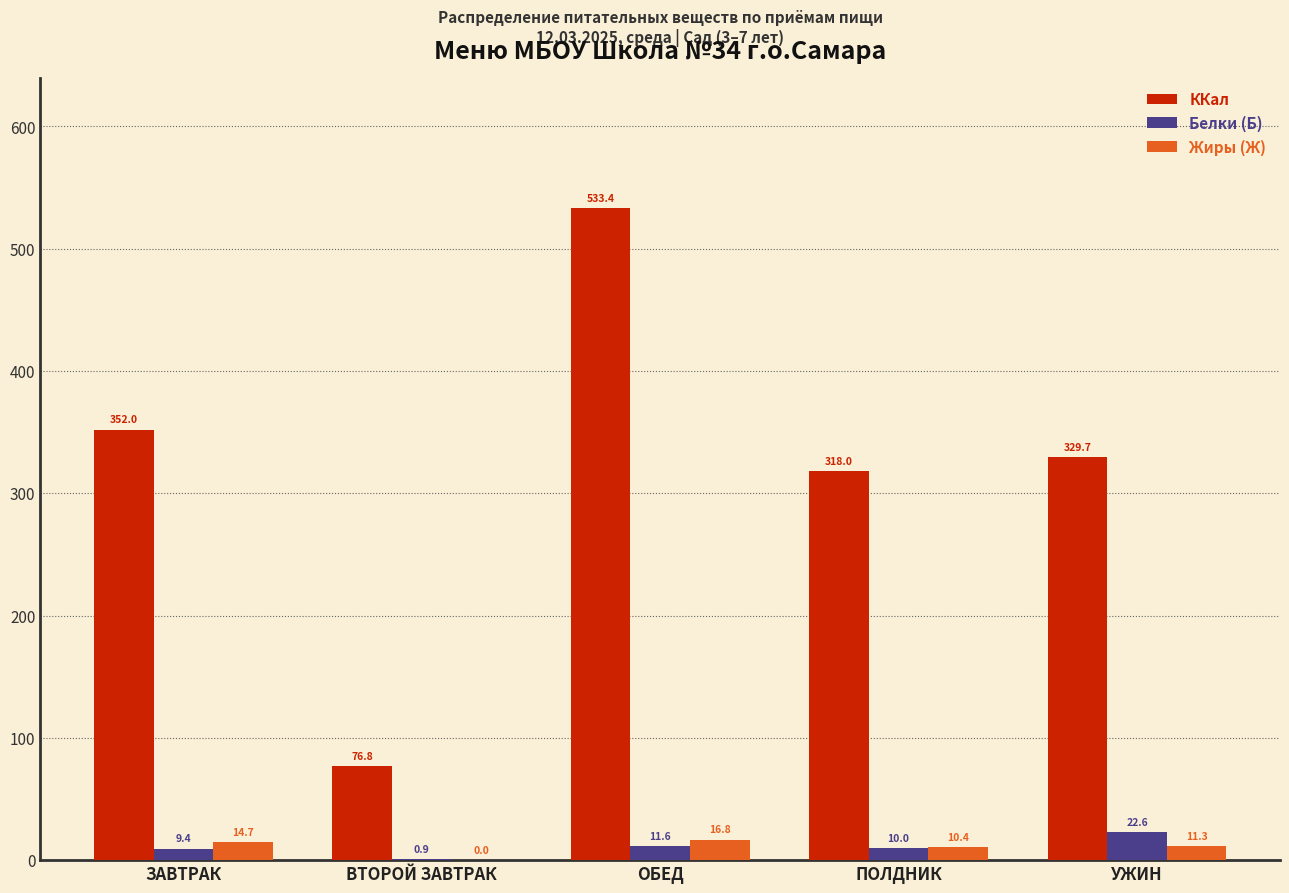

Reading right to left, extract all data points from this chart.

ККал: УЖИН=329.7	ПОЛДНИК=318.0	ОБЕД=533.4	ВТОРОЙ ЗАВТРАК=76.8	ЗАВТРАК=352.0
Белки (Б): УЖИН=22.6	ПОЛДНИК=10.0	ОБЕД=11.6	ВТОРОЙ ЗАВТРАК=0.9	ЗАВТРАК=9.4
Жиры (Ж): УЖИН=11.3	ПОЛДНИК=10.4	ОБЕД=16.8	ВТОРОЙ ЗАВТРАК=0.0	ЗАВТРАК=14.7